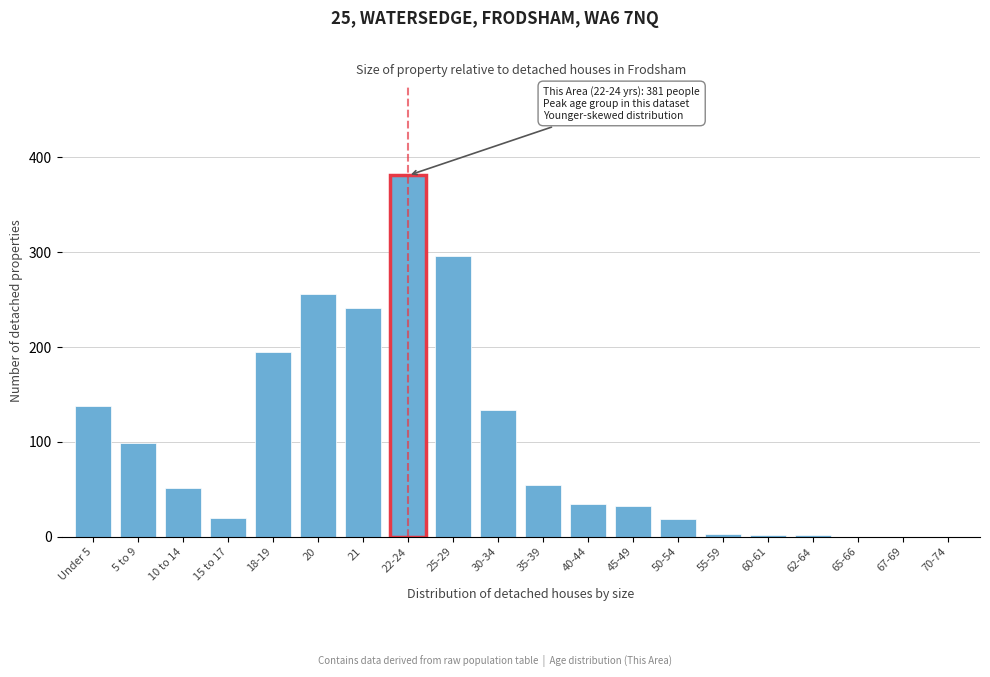

What is the sum of all values?

1959